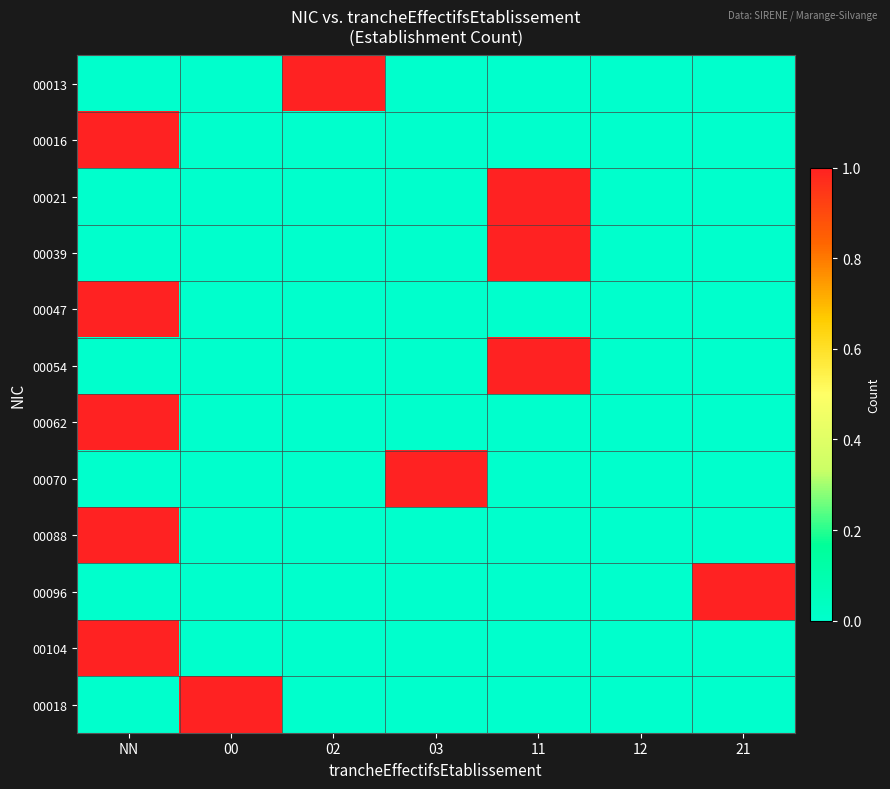

At how many categories does at least one series exceed 0?

6